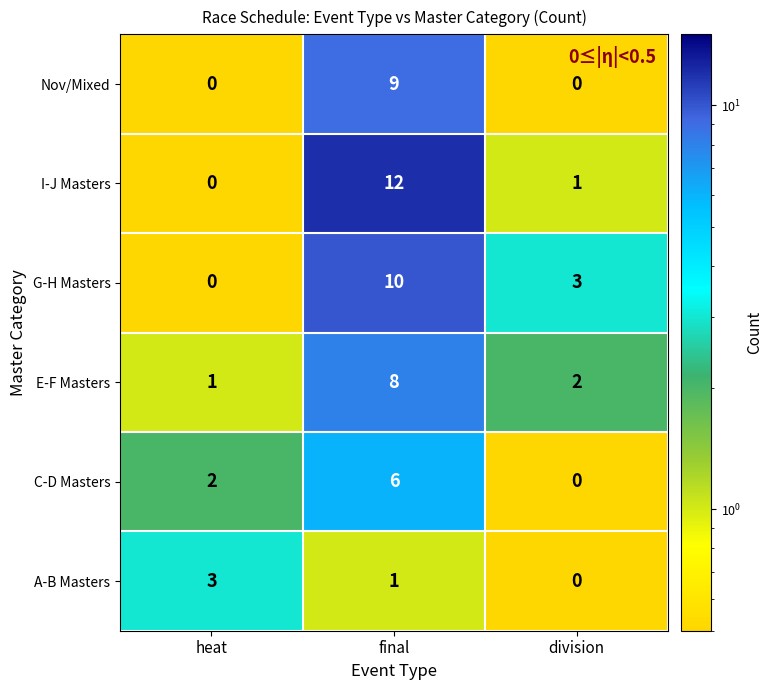

What is the difference between the maximum and minimum values in the Nov/Mixed series?

9